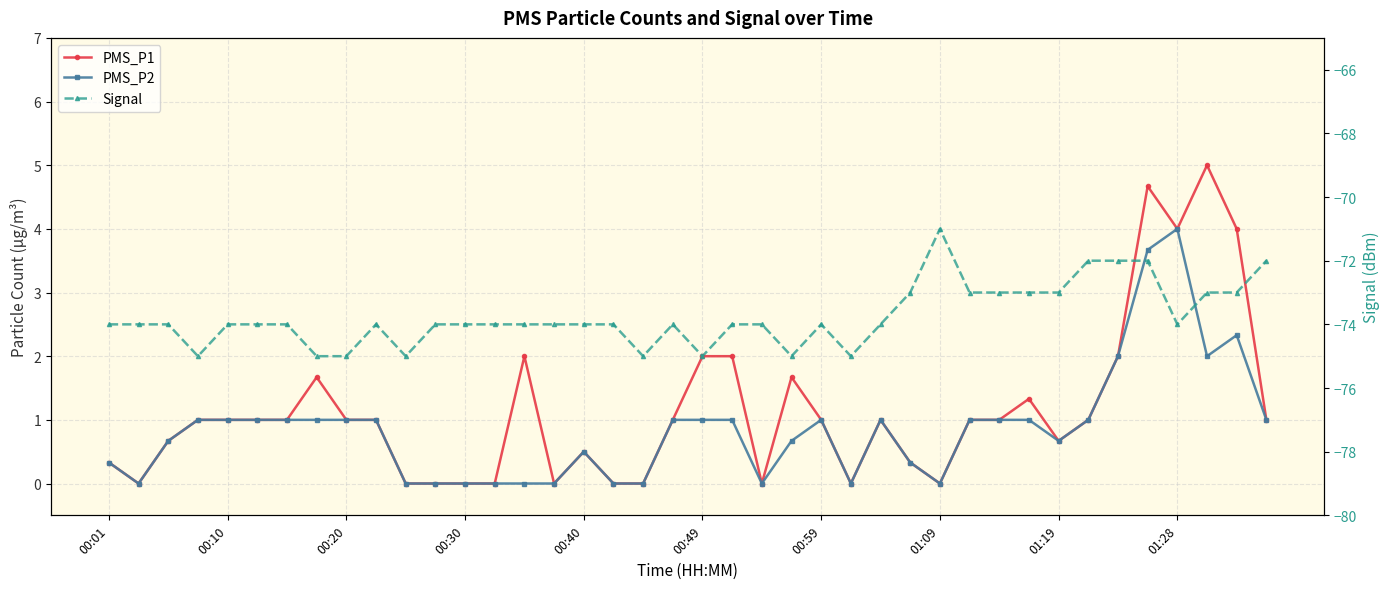

What is the minimum value for Signal?

-75.0